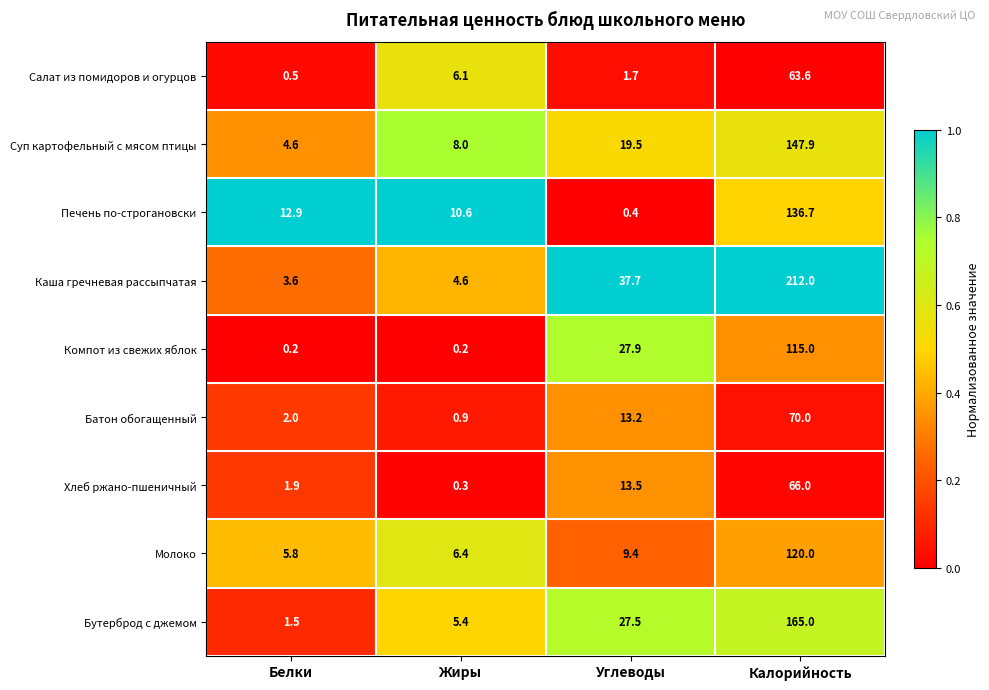

At which label does Суп картофельный с мясом птицы reach its peak?

Калорийность